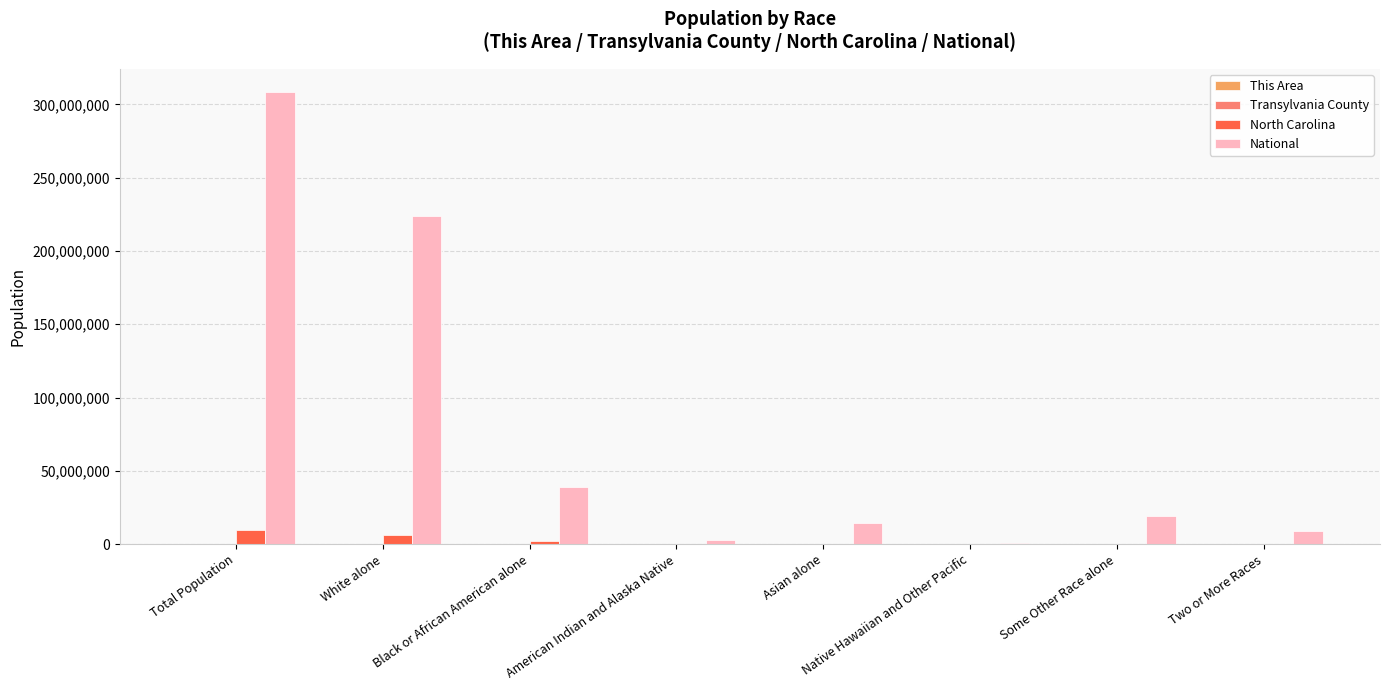

At which label is National closest to 154642775?

White alone